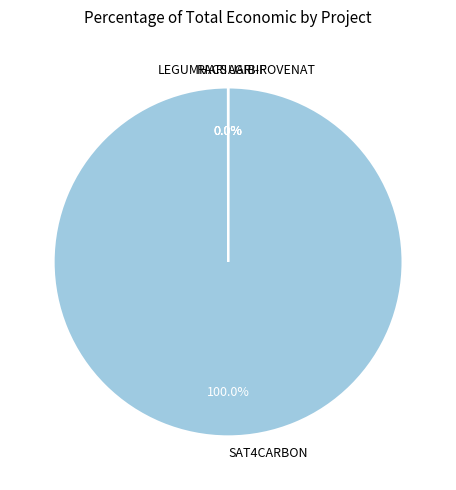

Does SAT4CARBON represent more than half of the total?

Yes